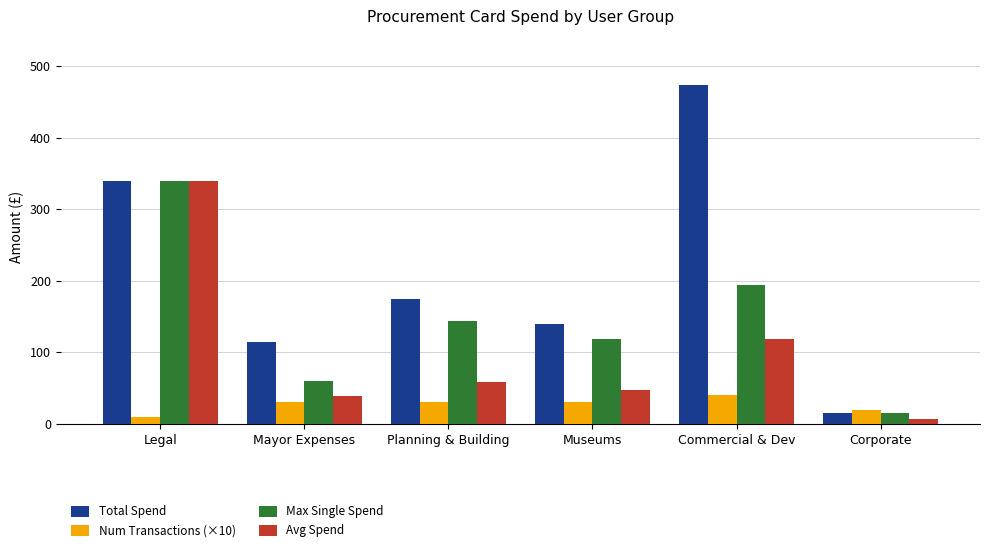

At Commercial & Dev, list the series in order from largest to smallest.

Total Spend, Max Single Spend, Avg Spend, Num Transactions (×10)